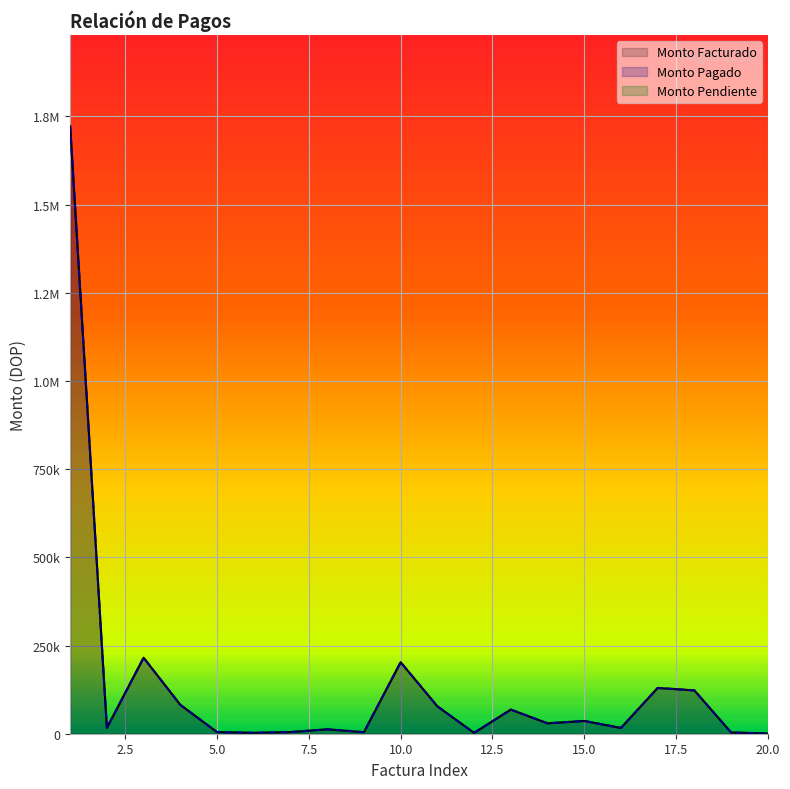

The value of Monto Pagado at 20 is 600.0. True or false?

True